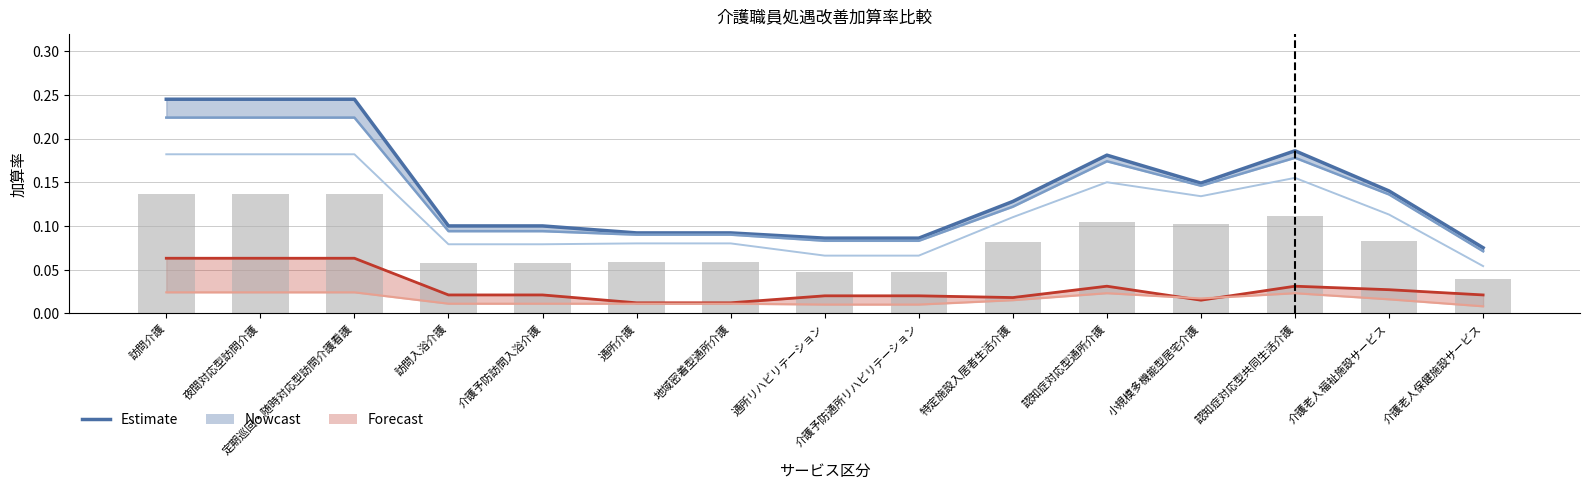

Rank the categories by 旧処遇改善加算Ⅰ value from highest to lowest.

訪問介護, 夜間対応型訪問介護, 定期巡回・随時対応型訪問介護看護, 認知症対応型共同生活介護, 認知症対応型通所介護, 小規模多機能型居宅介護, 介護老人福祉施設サービス, 特定施設入居者生活介護, 通所介護, 地域密着型通所介護, 訪問入浴介護, 介護予防訪問入浴介護, 通所リハビリテーション, 介護予防通所リハビリテーション, 介護老人保健施設サービス